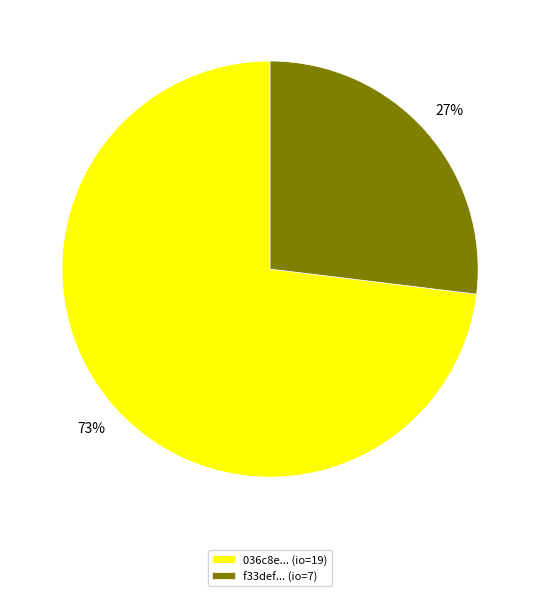

To the nearest percent, what percentage of the pie is f33def... (io=7)?

27%